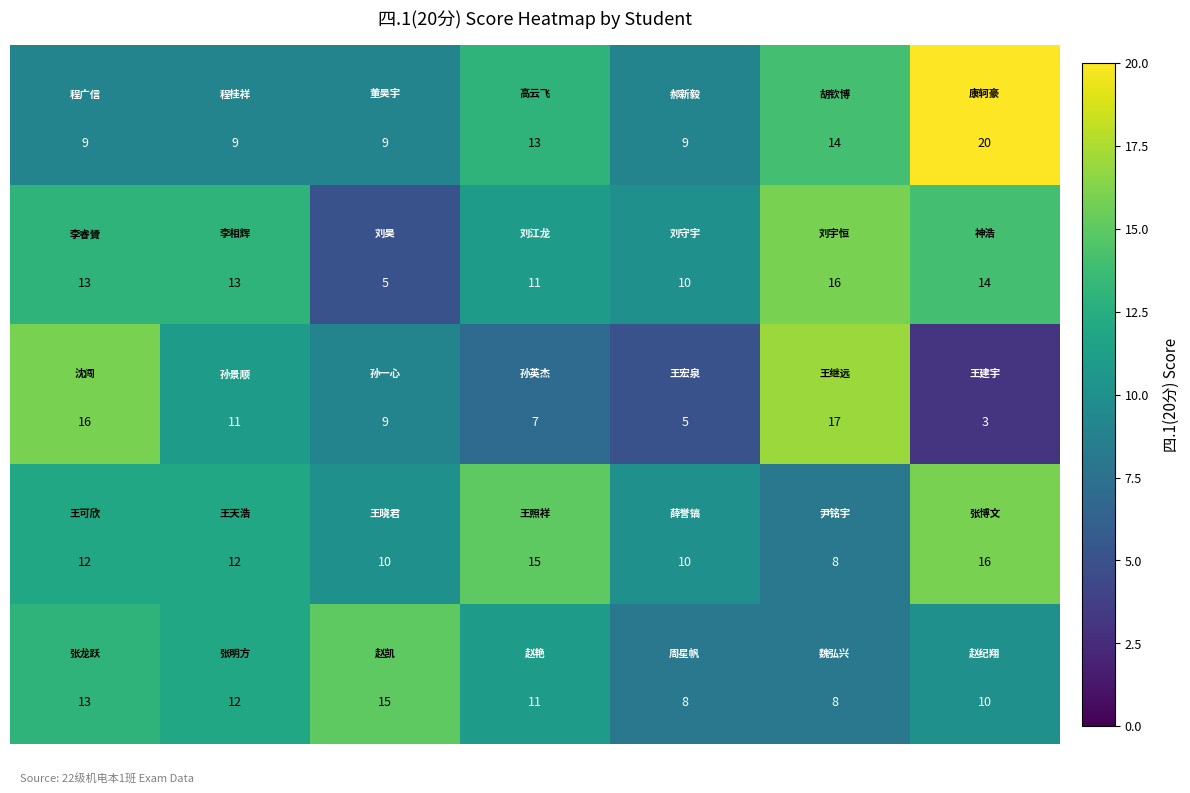

At how many categories does at least one series exceed 14?

5